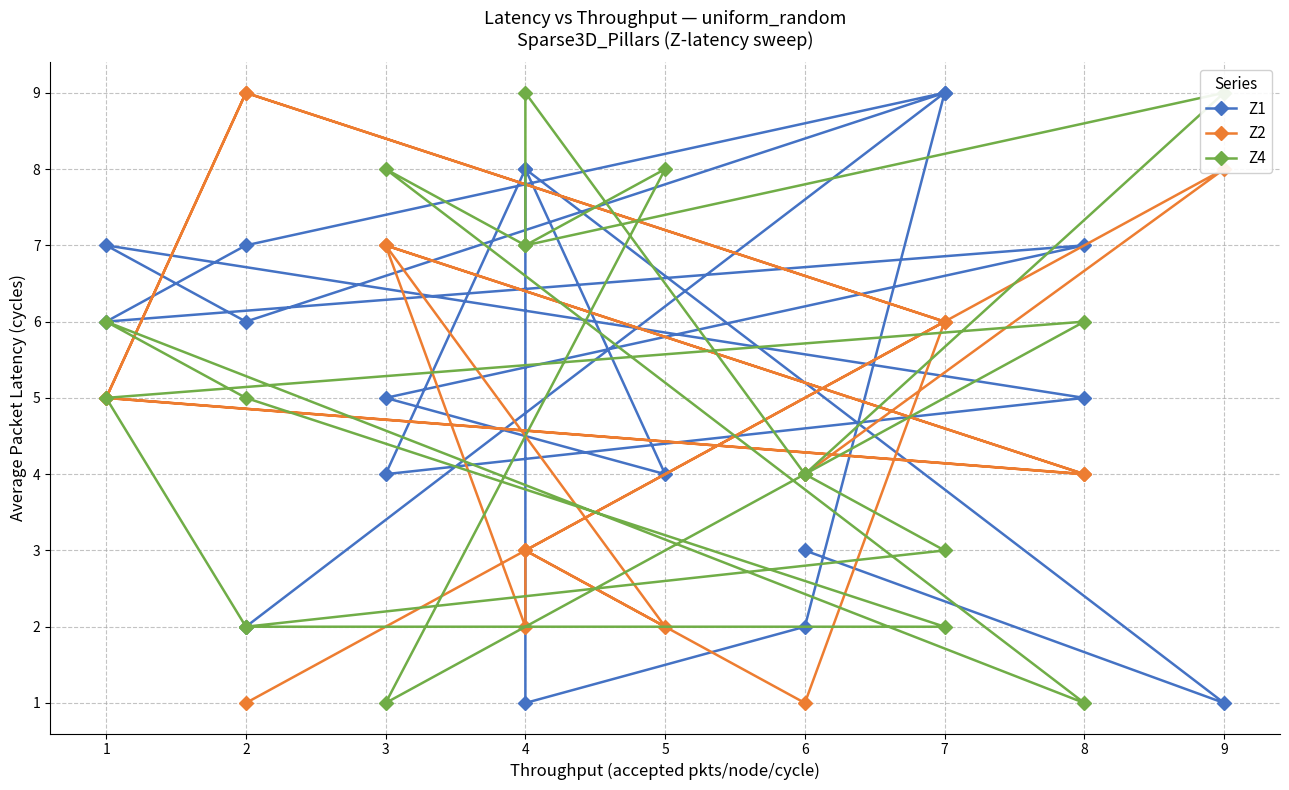

List the series in order of their overall mean, lowest first.

Z2, Z4, Z1